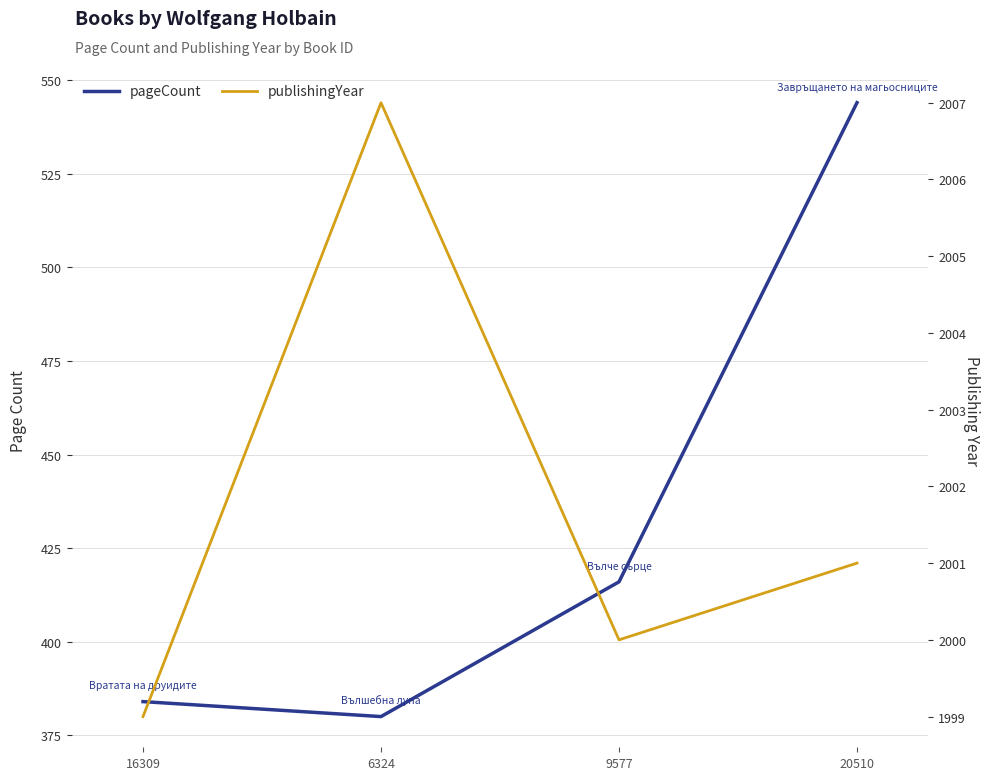

Reading left to right, what are all the values shown in this chart?

pageCount: 16309=384	6324=380	9577=416	20510=544
publishingYear: 16309=1999	6324=2007	9577=2000	20510=2001